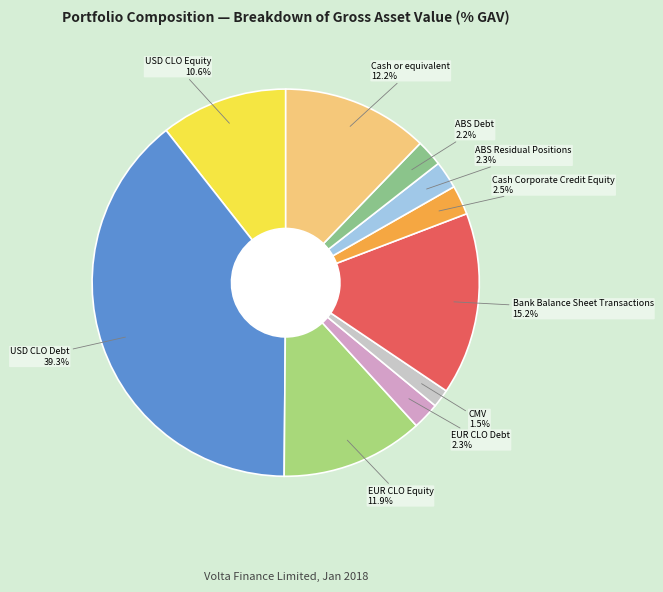

Does EUR CLO Equity account for over 50% of the chart?

No